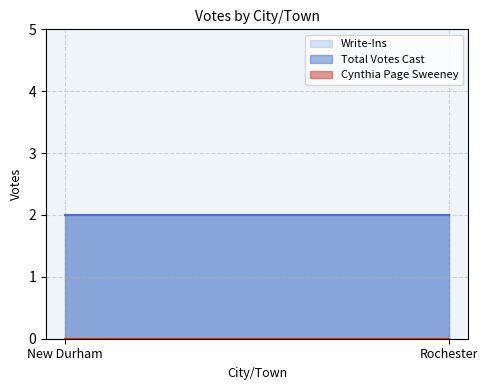

What value does the Write-Ins series have at Rochester?

2